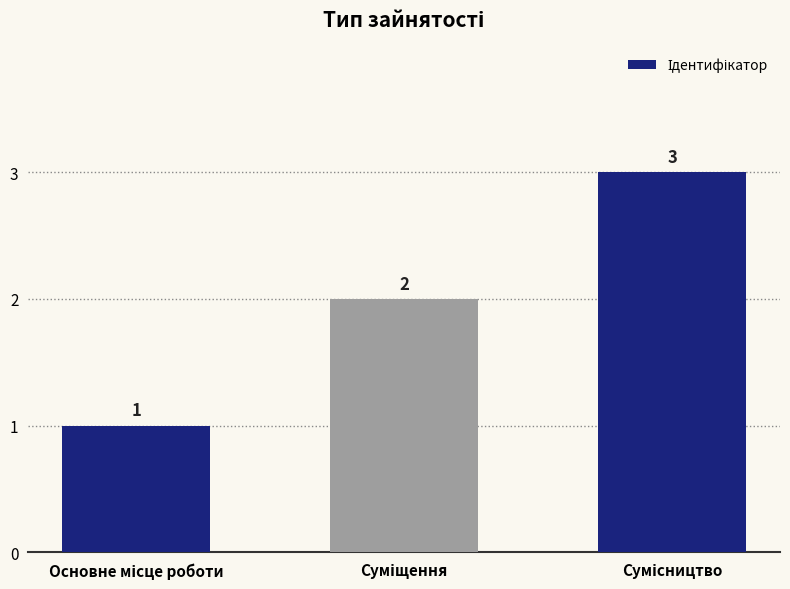

Count the number of categories in the chart.

3